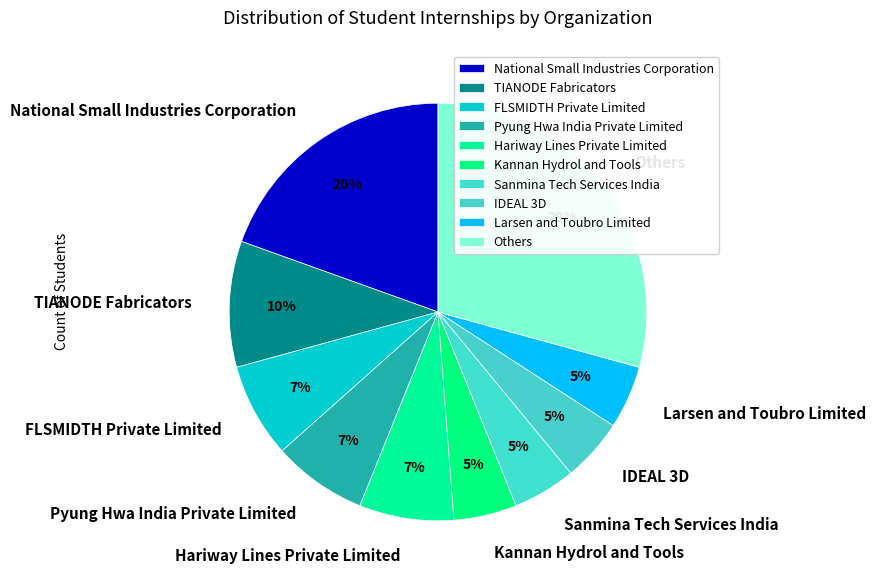

Which slice is the largest?

Others